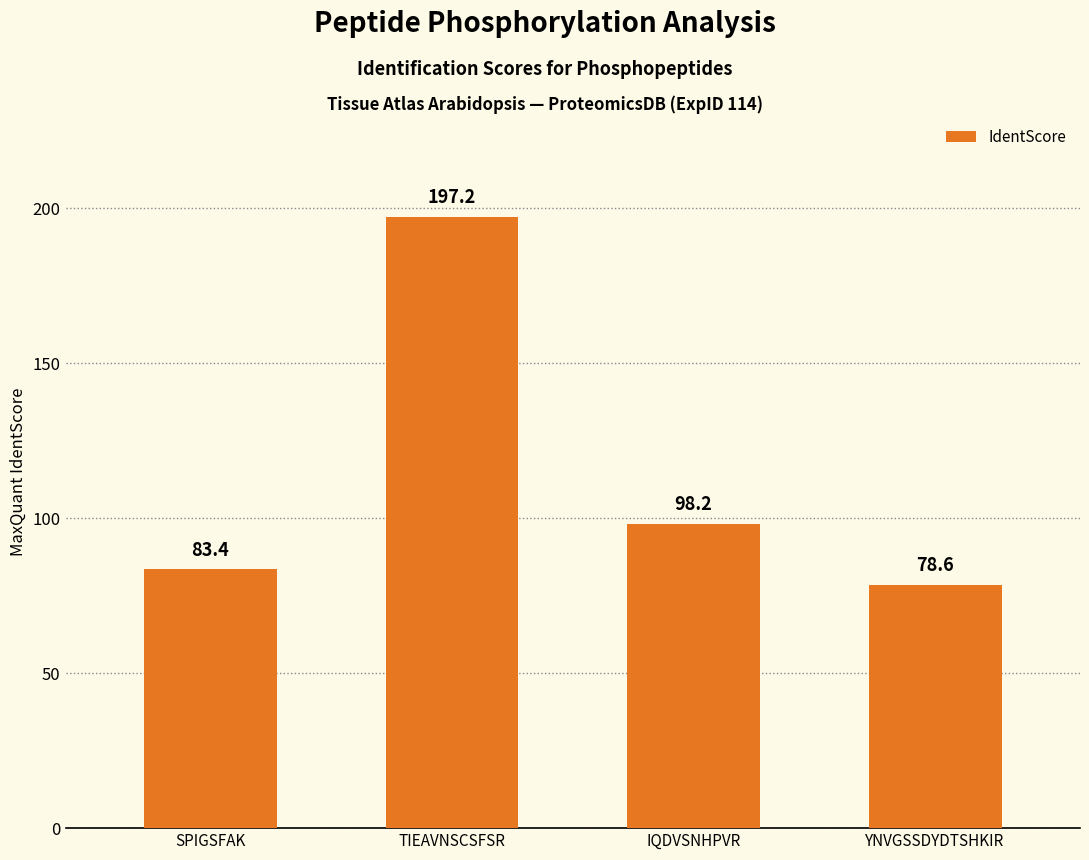

Does the chart contain any negative values?

No